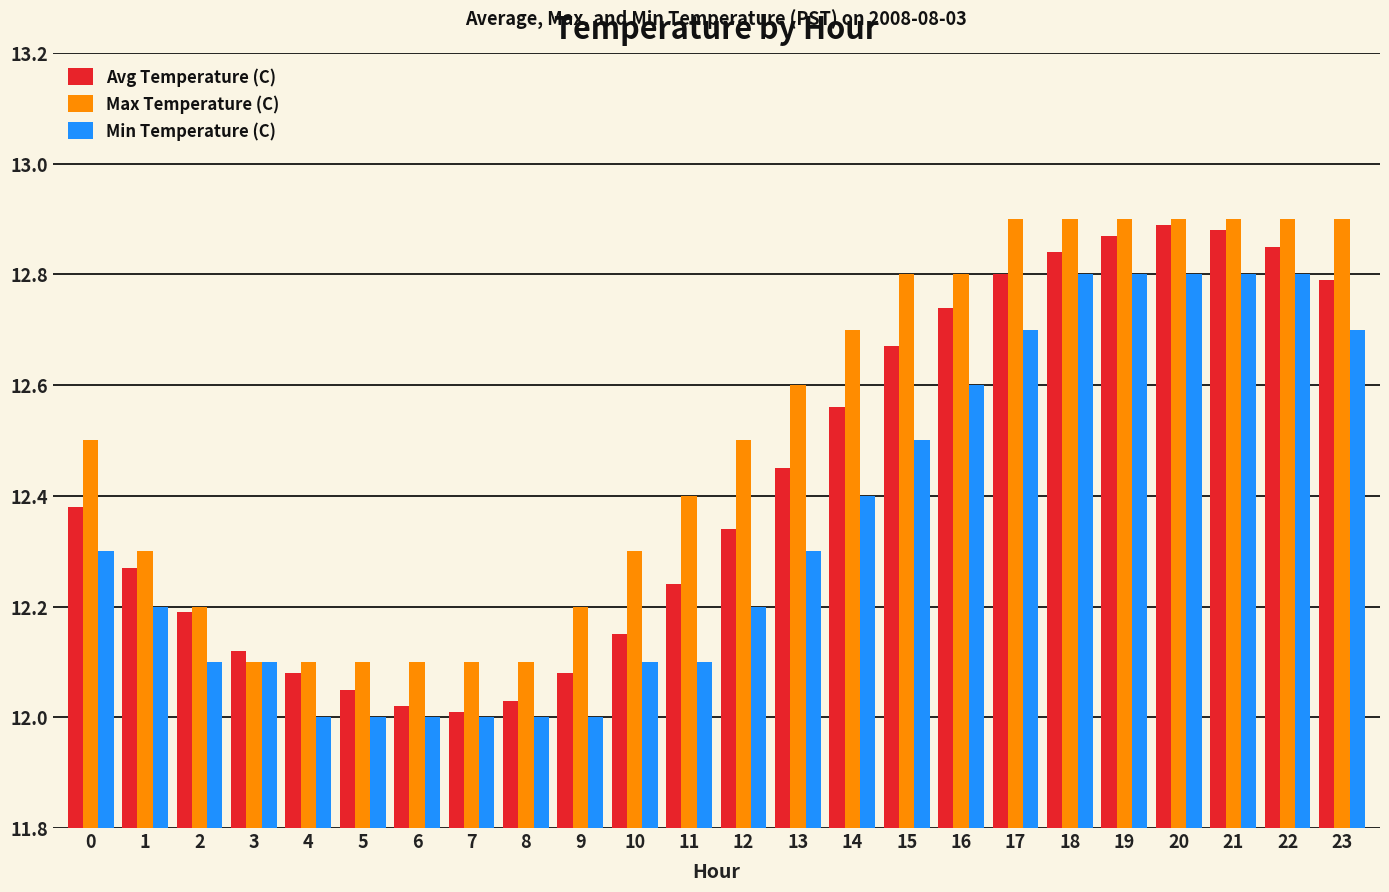

Rank the series by their average value, from highest to lowest.

Max Temperature (C), Avg Temperature (C), Min Temperature (C)